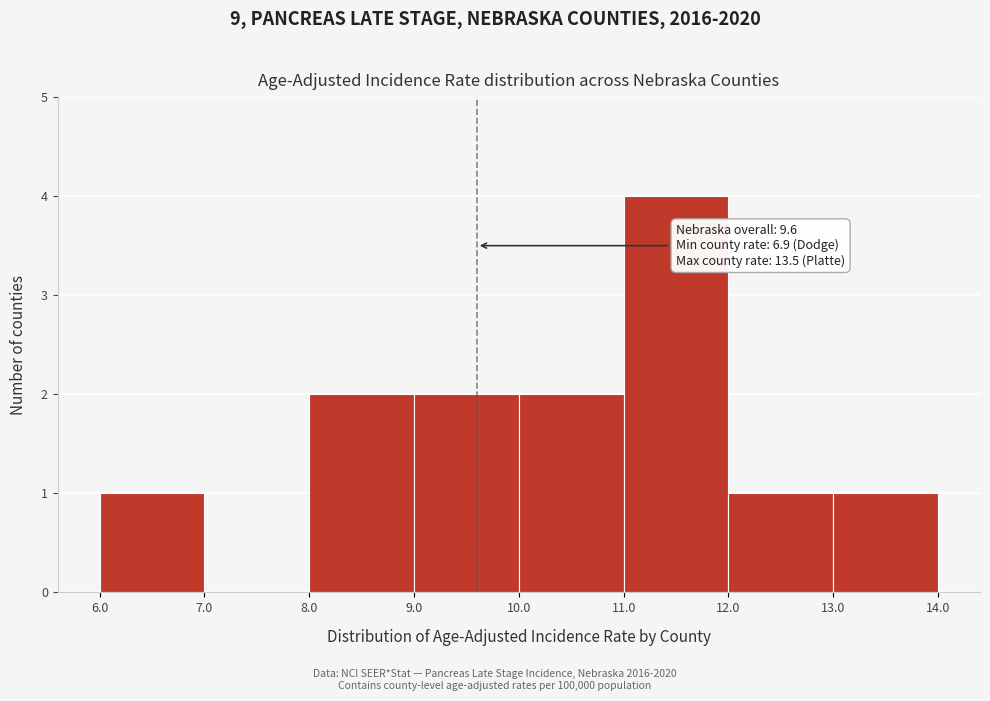

Over which range of the x-axis is the bar tallest?

11.0 to 12.0